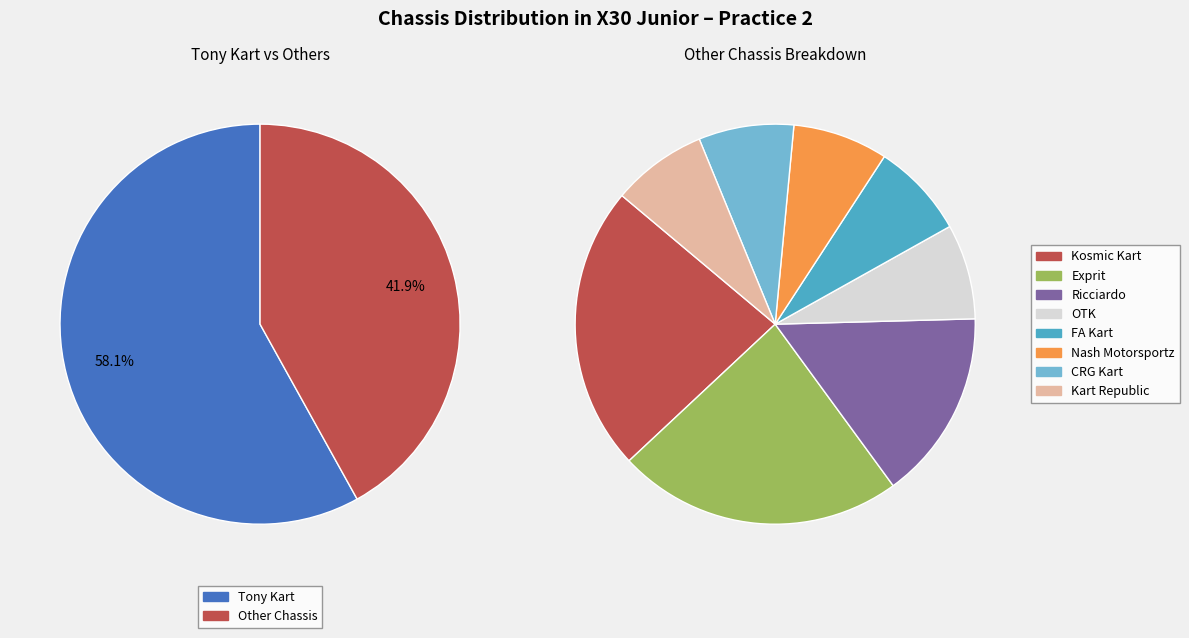

How much of the chart is everything except Kart Republic?

96.8%